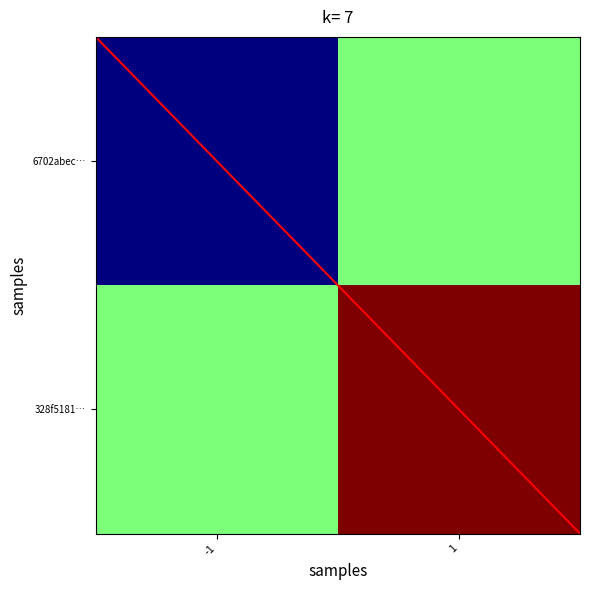

Reading left to right, list all the values displayed in this chart.

6702abecd5bafa23705b0d63671cd386015cd40: -1=-1	1=1
328f5181a3da8f841cf2fd5e5e9004330431cf1: -1=1	1=3